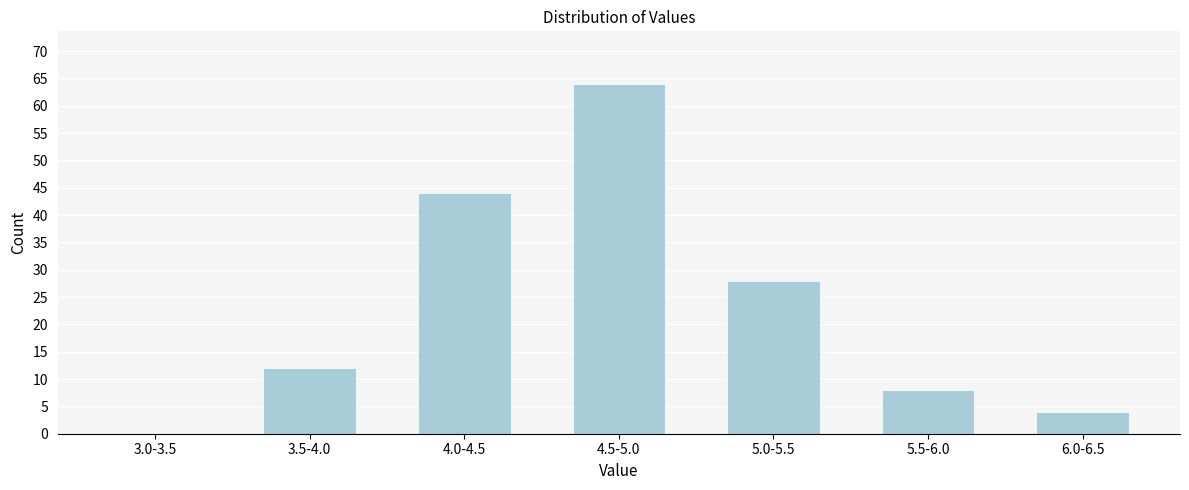

Reading right to left, list all the values displayed in this chart.

6.0-6.5=4	5.5-6.0=8	5.0-5.5=28	4.5-5.0=64	4.0-4.5=44	3.5-4.0=12	3.0-3.5=0